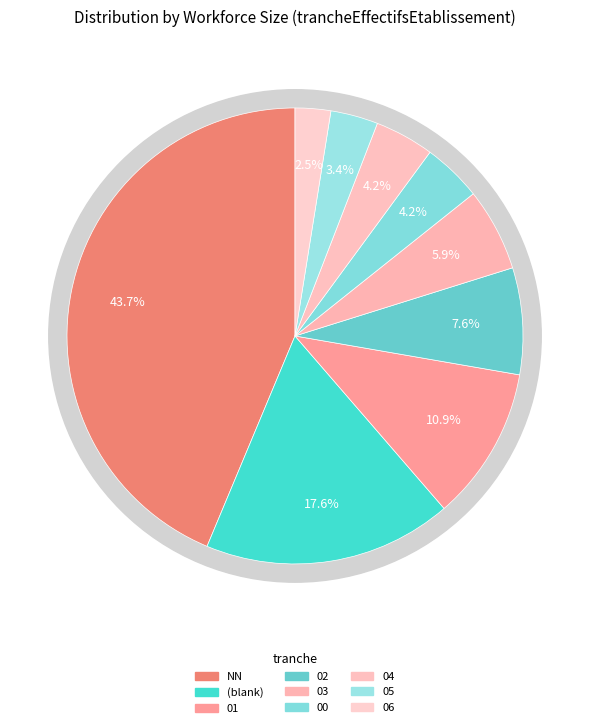

To the nearest percent, what is the combined percentage of 02 and 01?

18%